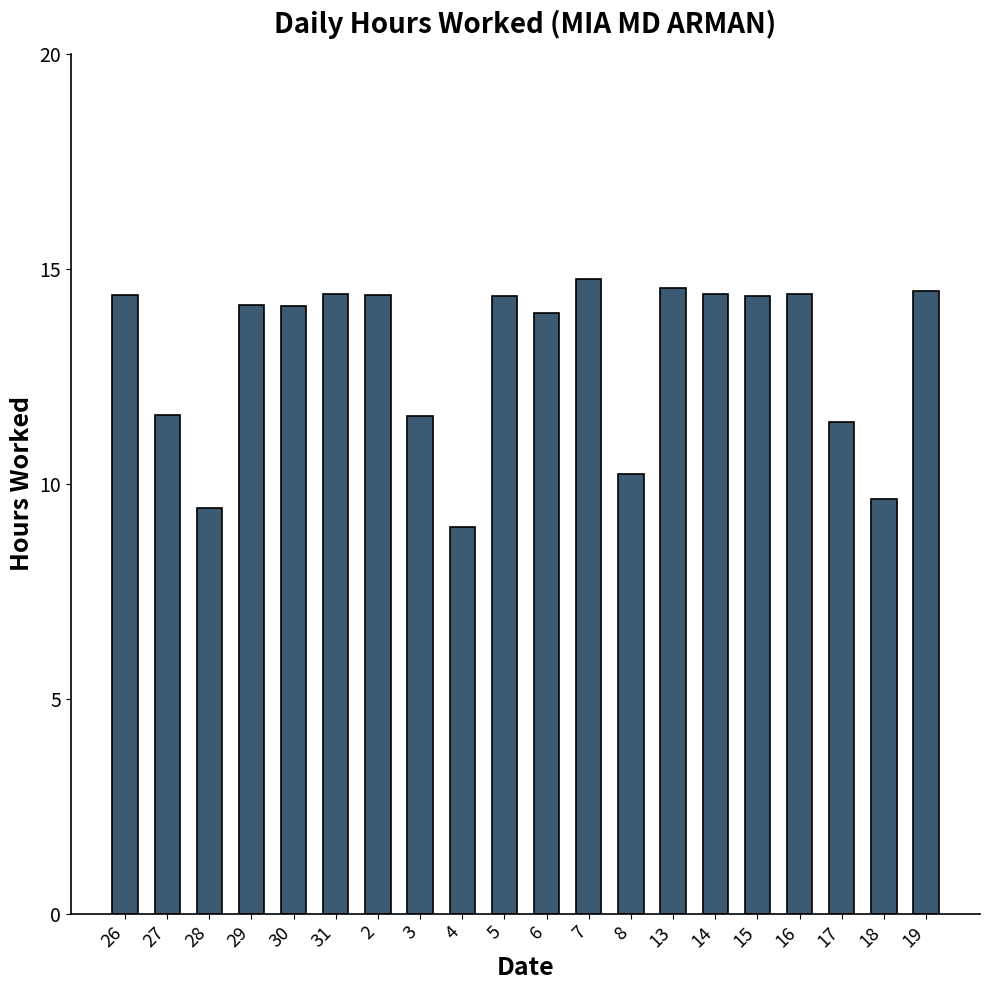

What is the smallest value displayed?

9.0